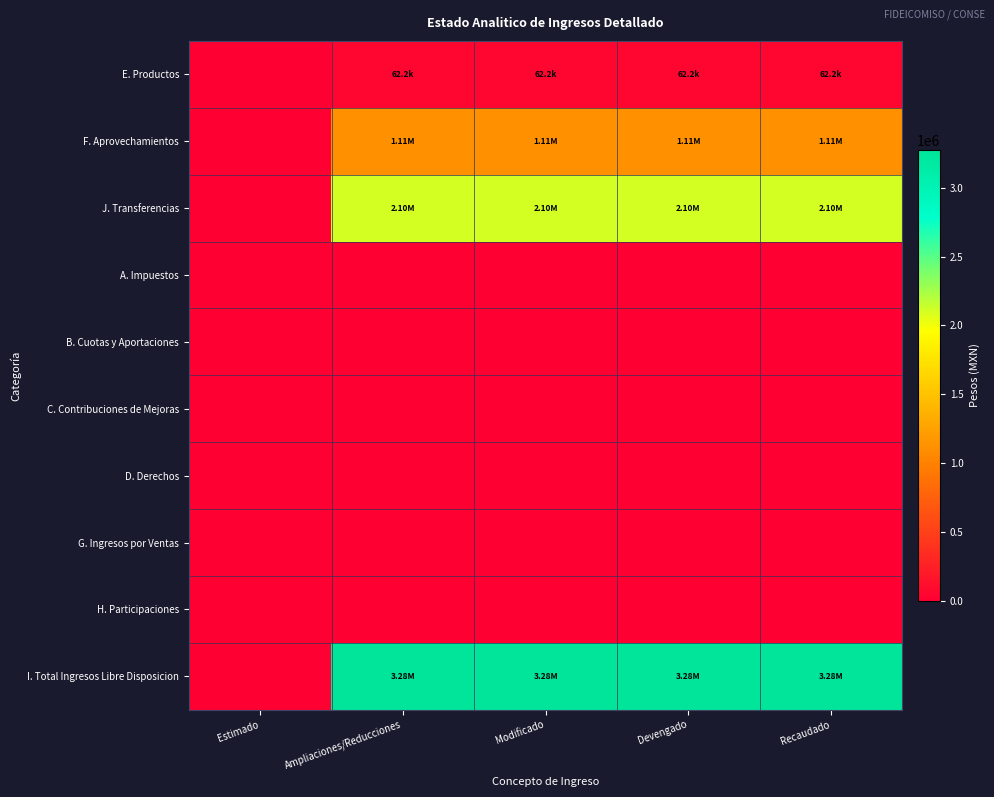

At which category is the sum across all series the highest?

Ampliaciones/Reducciones